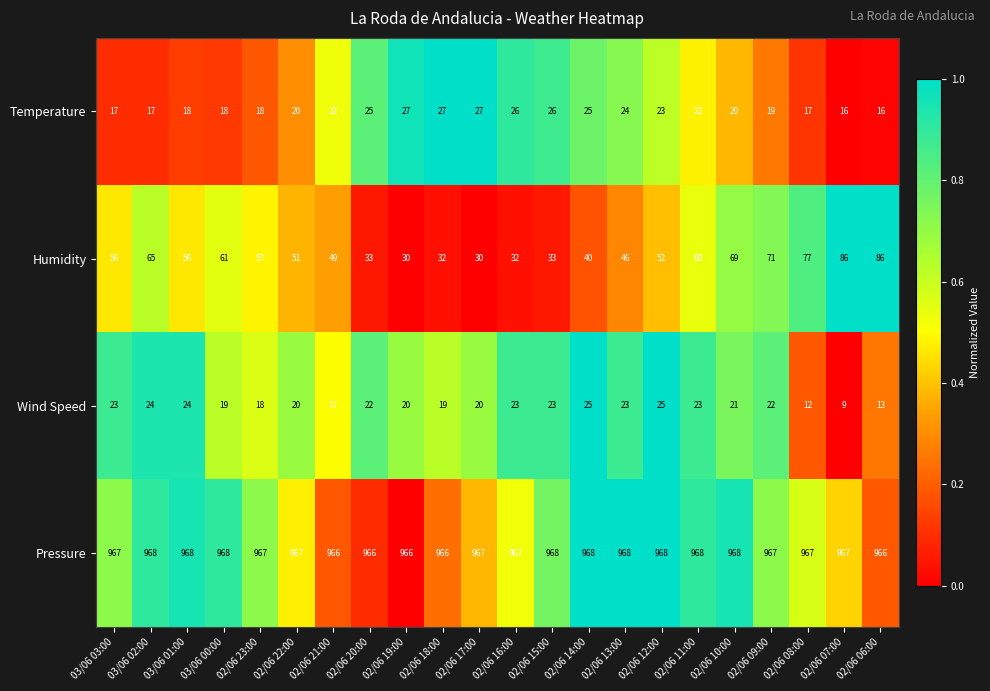

Which series has the largest total across all categories?

Pressure